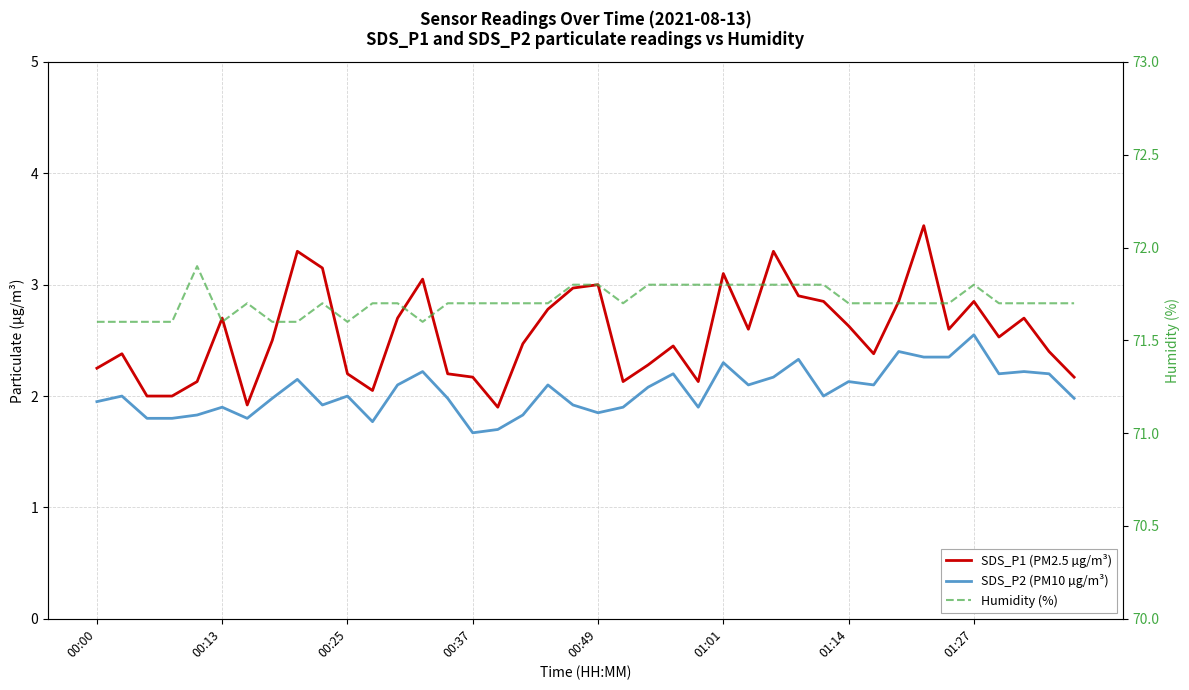

True or false: SDS_P1 (PM2.5 µg/m³) and SDS_P2 (PM10 µg/m³) cross at least once.

False